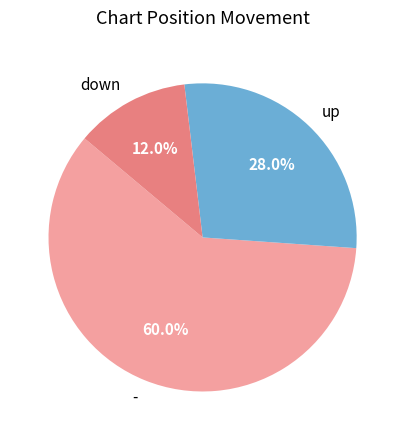

To the nearest percent, what is the difference between the - and down slice percentages?

48%